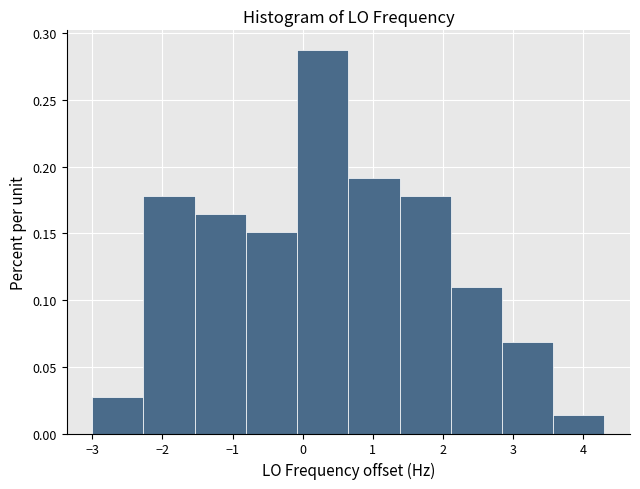

Which range on the x-axis has the tallest bar?

-0.1 to 0.7